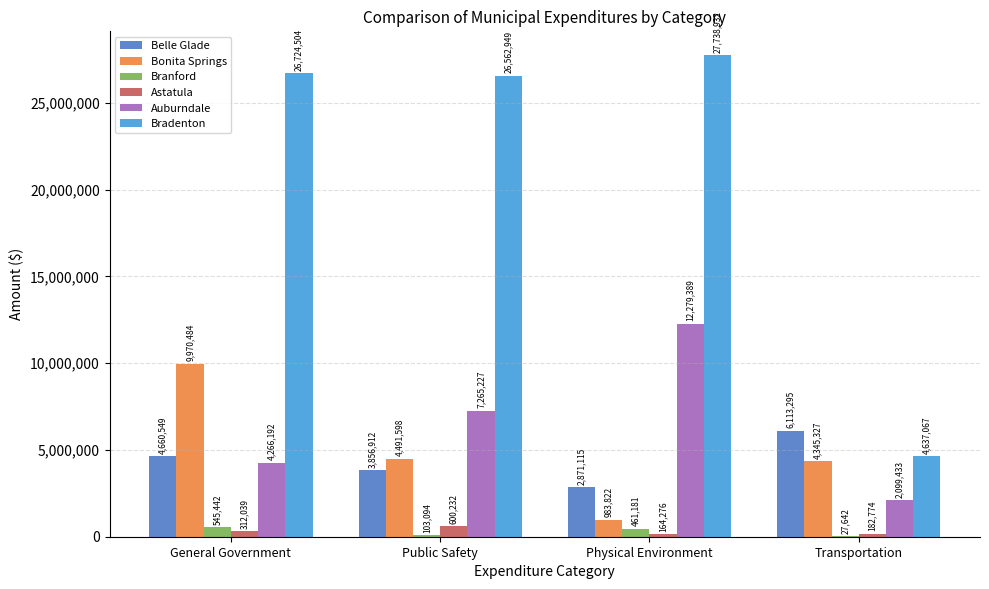

Which series has the largest range (max minus min)?

Bradenton